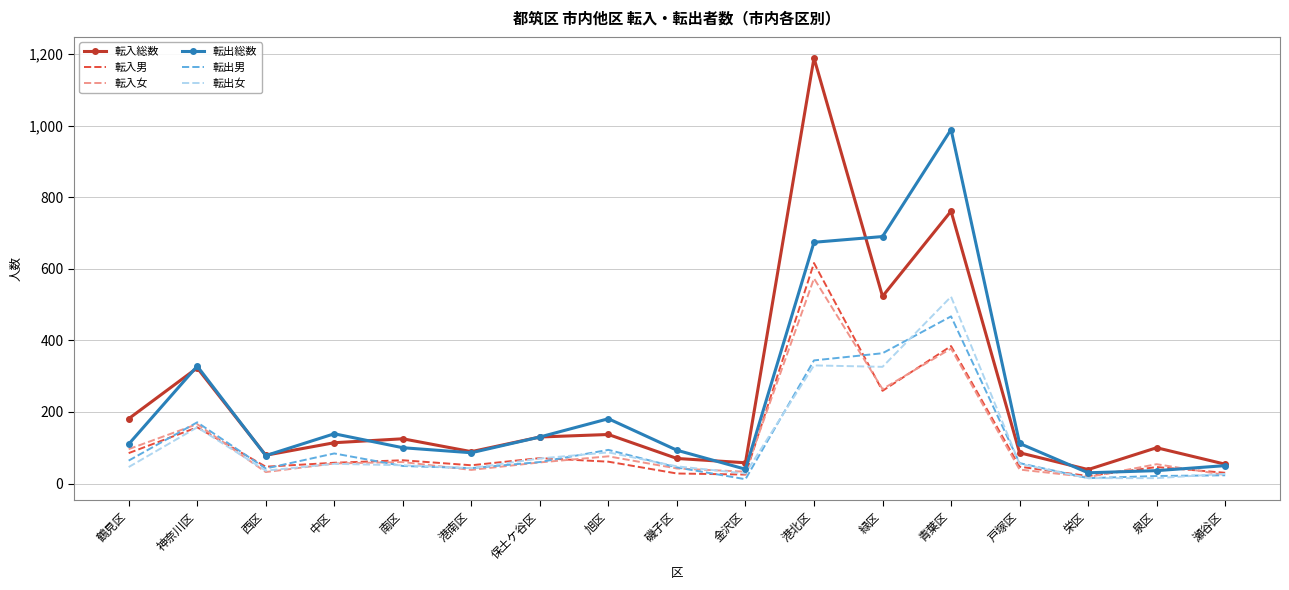

Is it true that 転出男 equals 57 at 戸塚区?

True